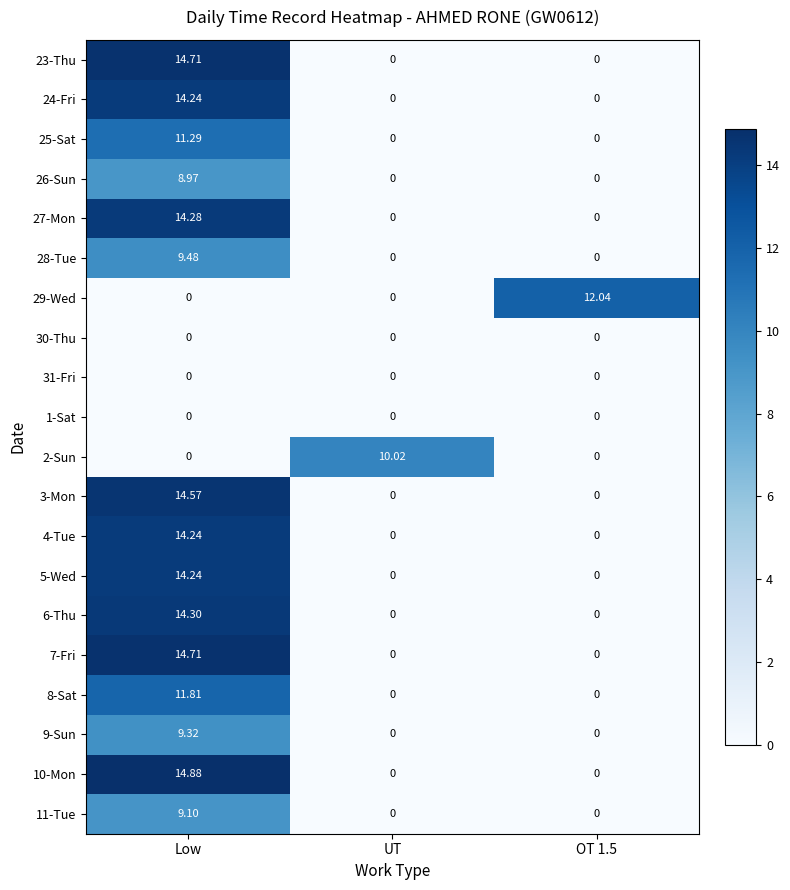

Which label corresponds to the largest value in the chart?

Low